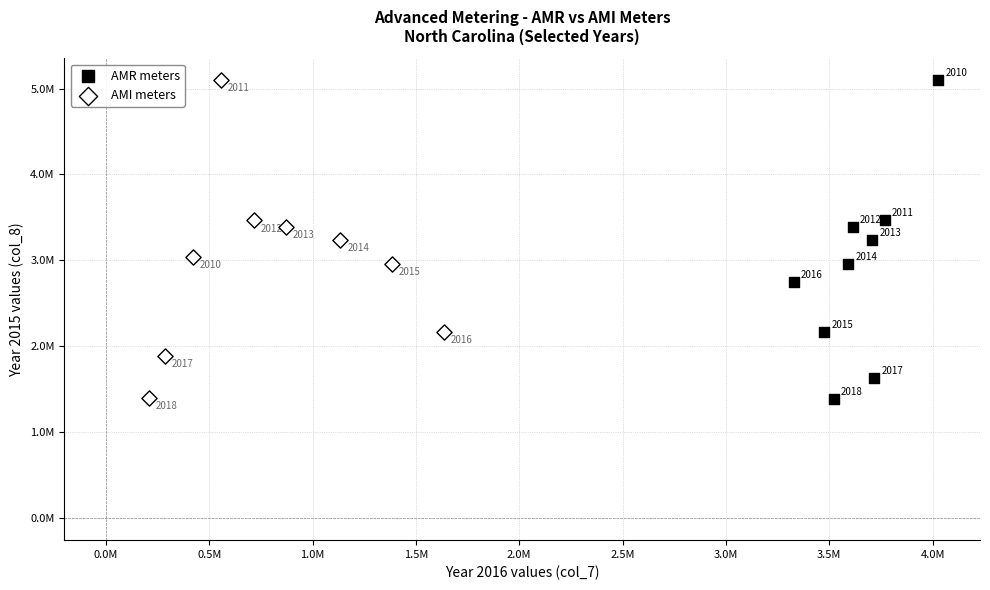

Which series has the largest Y range (max minus min)?

AMR meters